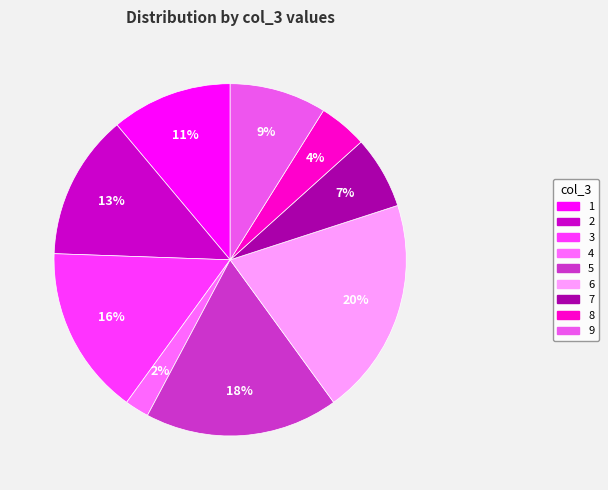

To the nearest percent, what is the combined percentage of 1 and 2?

24%